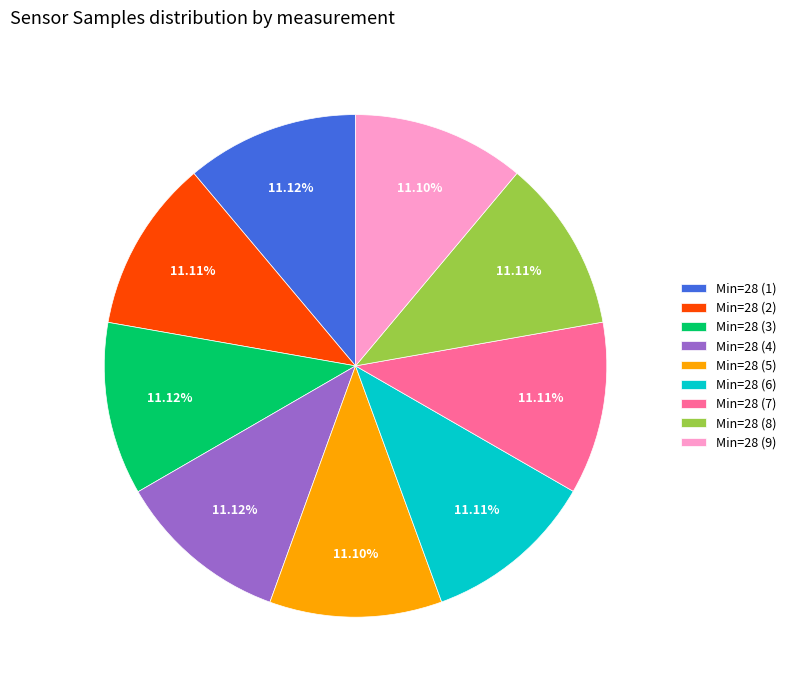

Is there a majority slice in this chart?

No